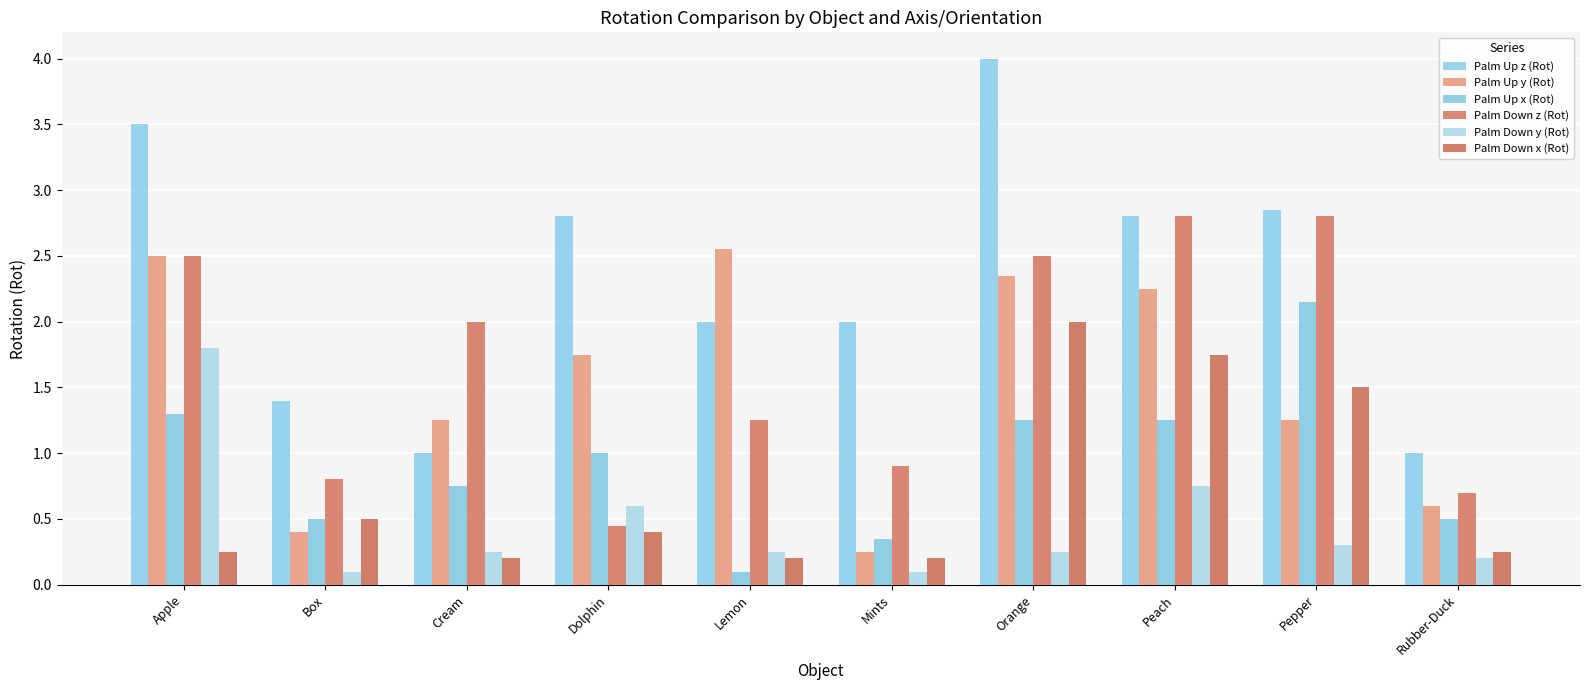

True or false: Palm Down z (Rot) has a value of 0.5 at Dolphin.

True